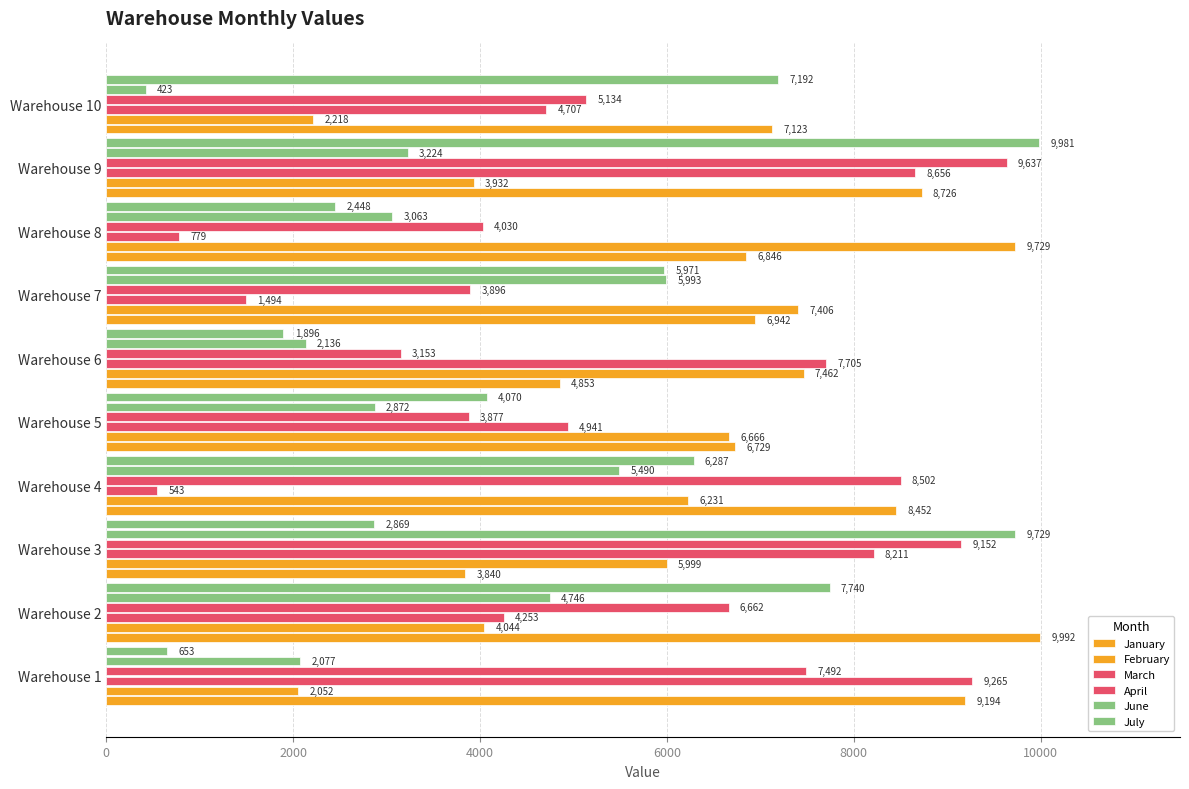

What is the value of the February bar at the 2nd from the left?

4044